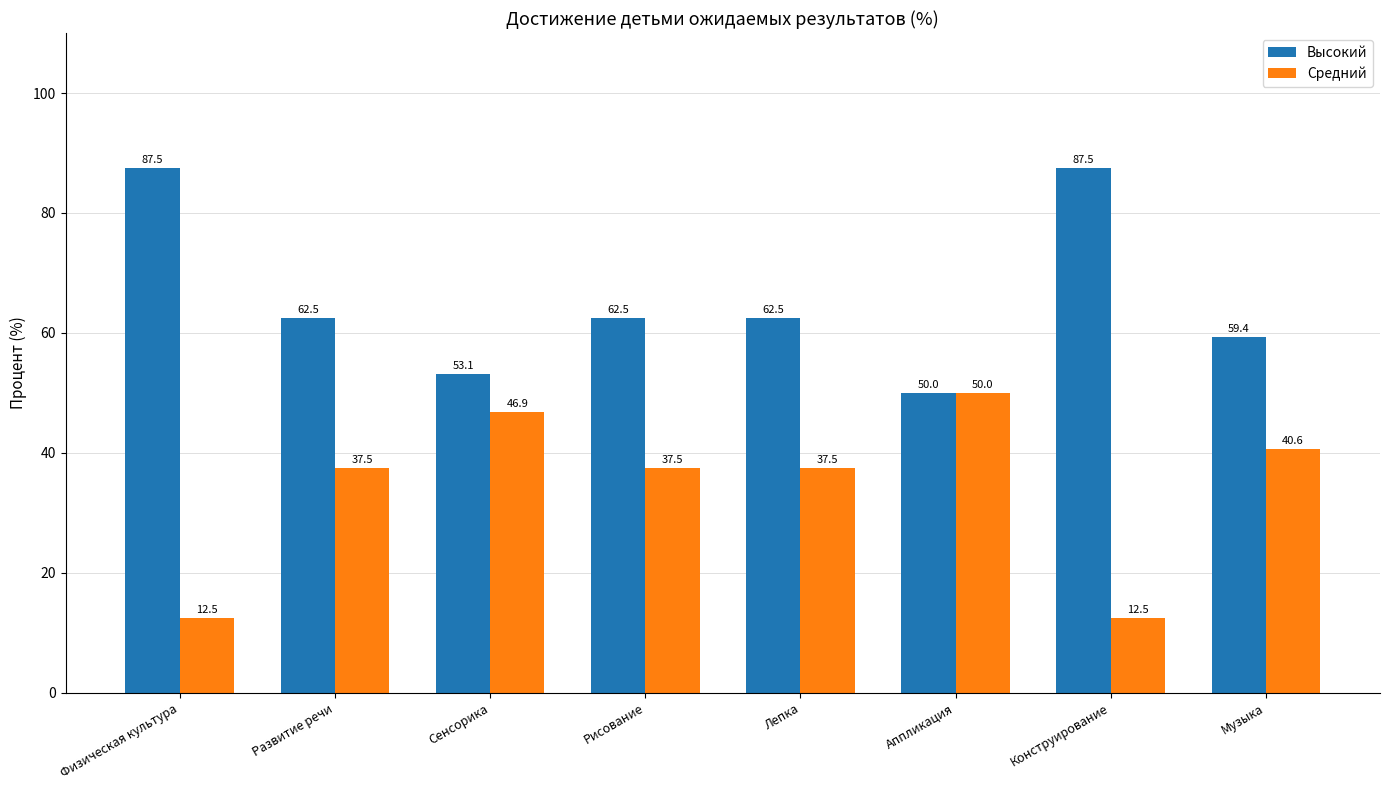

The value of Высокий at Развитие речи is 62.5. True or false?

True